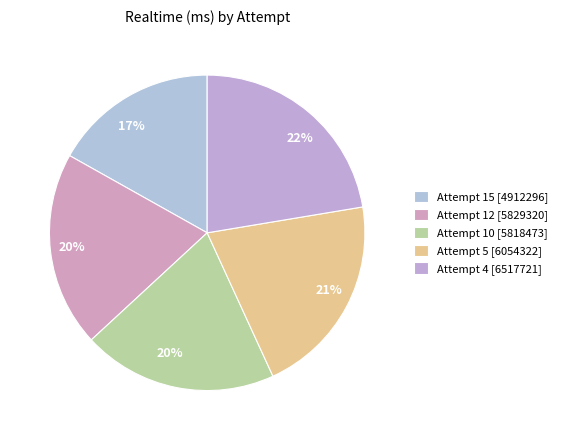

What percentage is the Attempt 5 slice, to the nearest percent?

21%